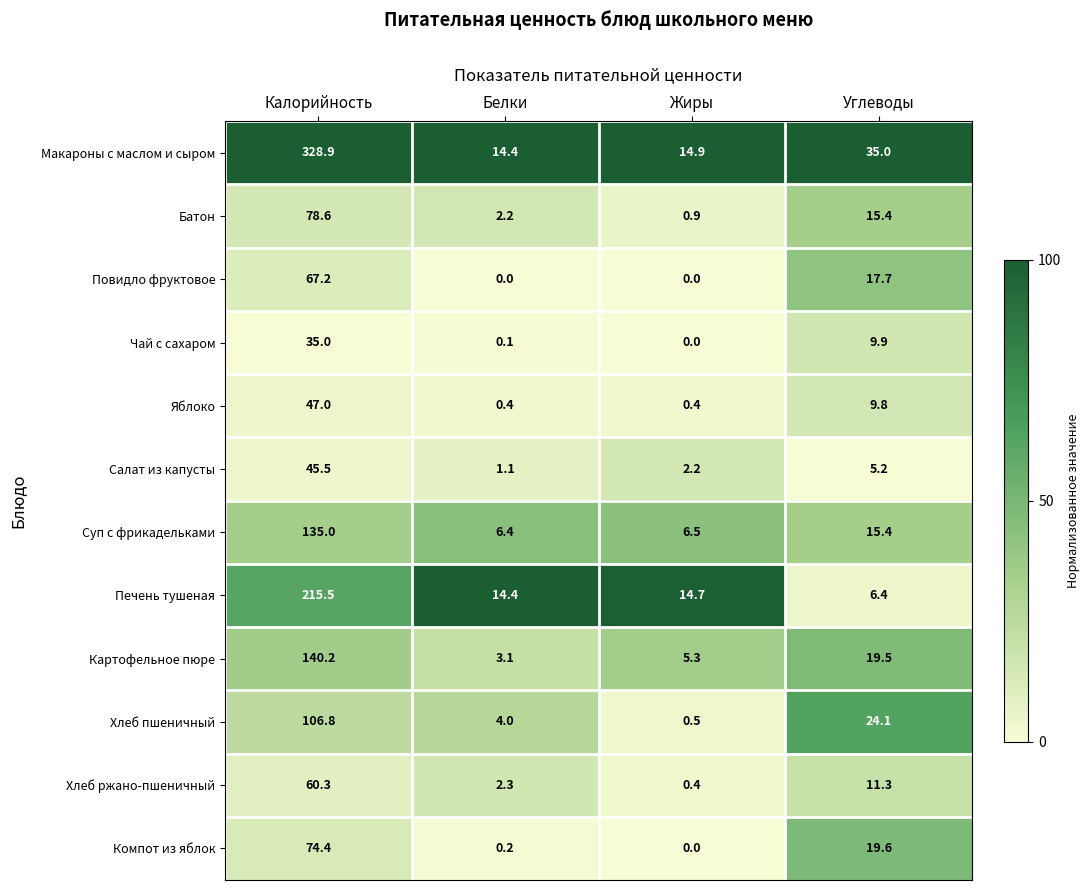

What is the difference between the highest and lowest values at Жиры?

14.9